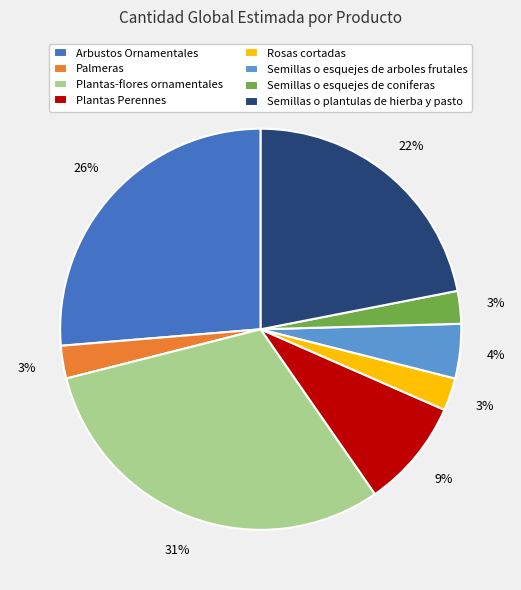

Count the number of slices in the pie.

8